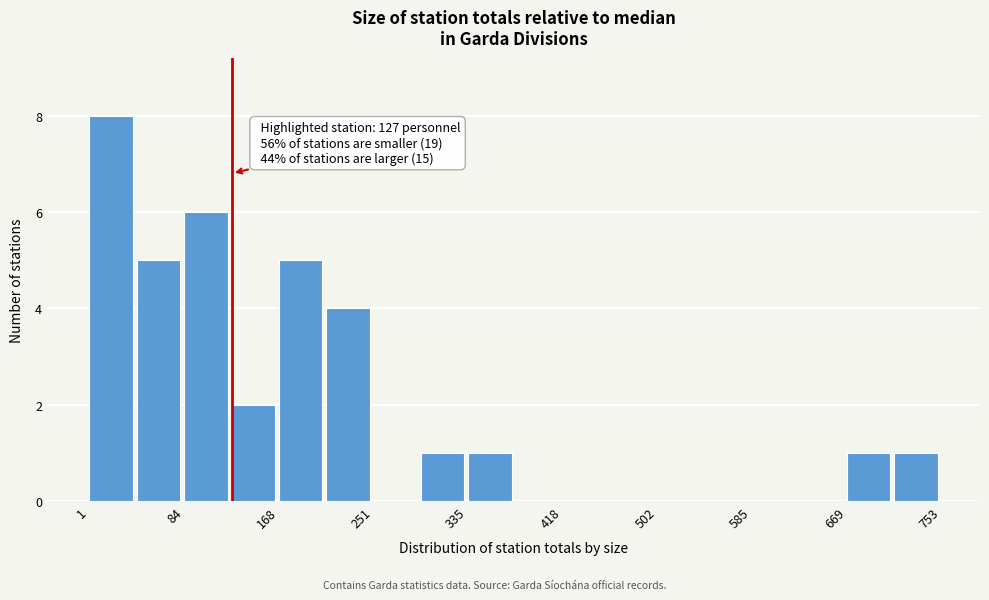

Which range on the x-axis has the tallest bar?

0 to 40